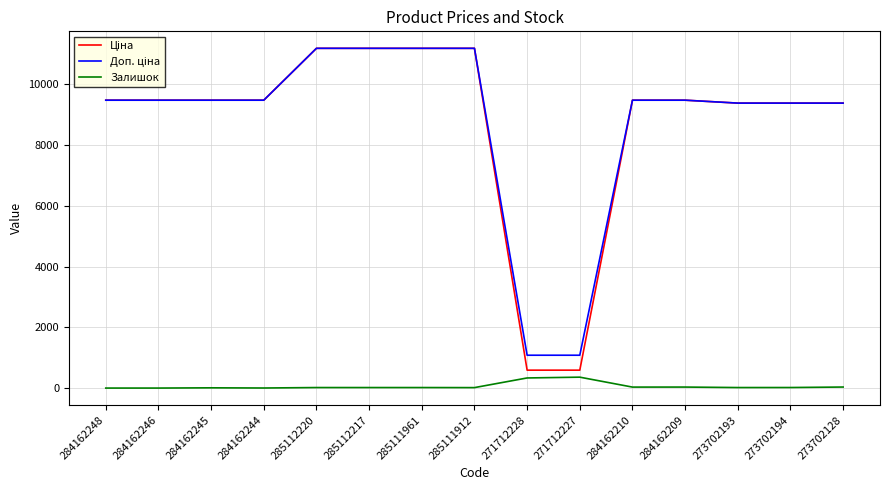

What is the difference between the highest and lowest values at 284162244?

9478.1